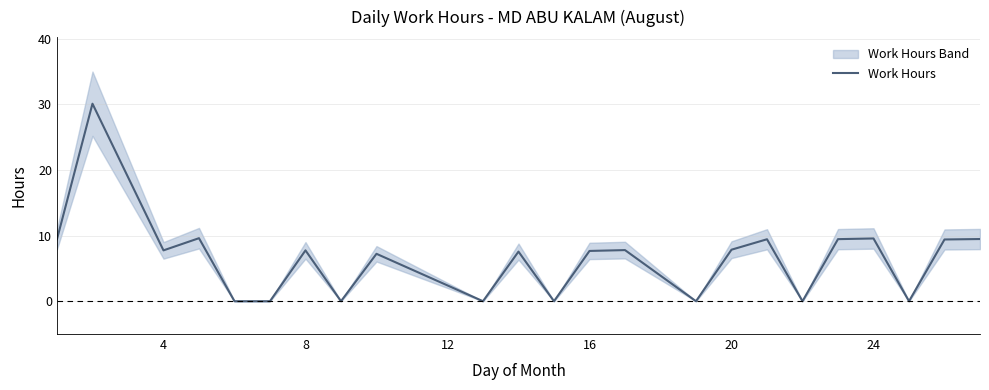

How many categories are shown in the chart?

23